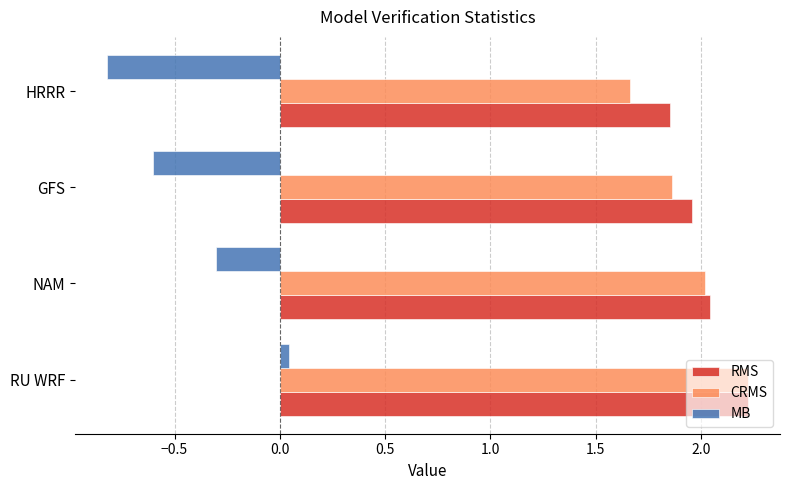

Which series has the widest spread of values?

MB